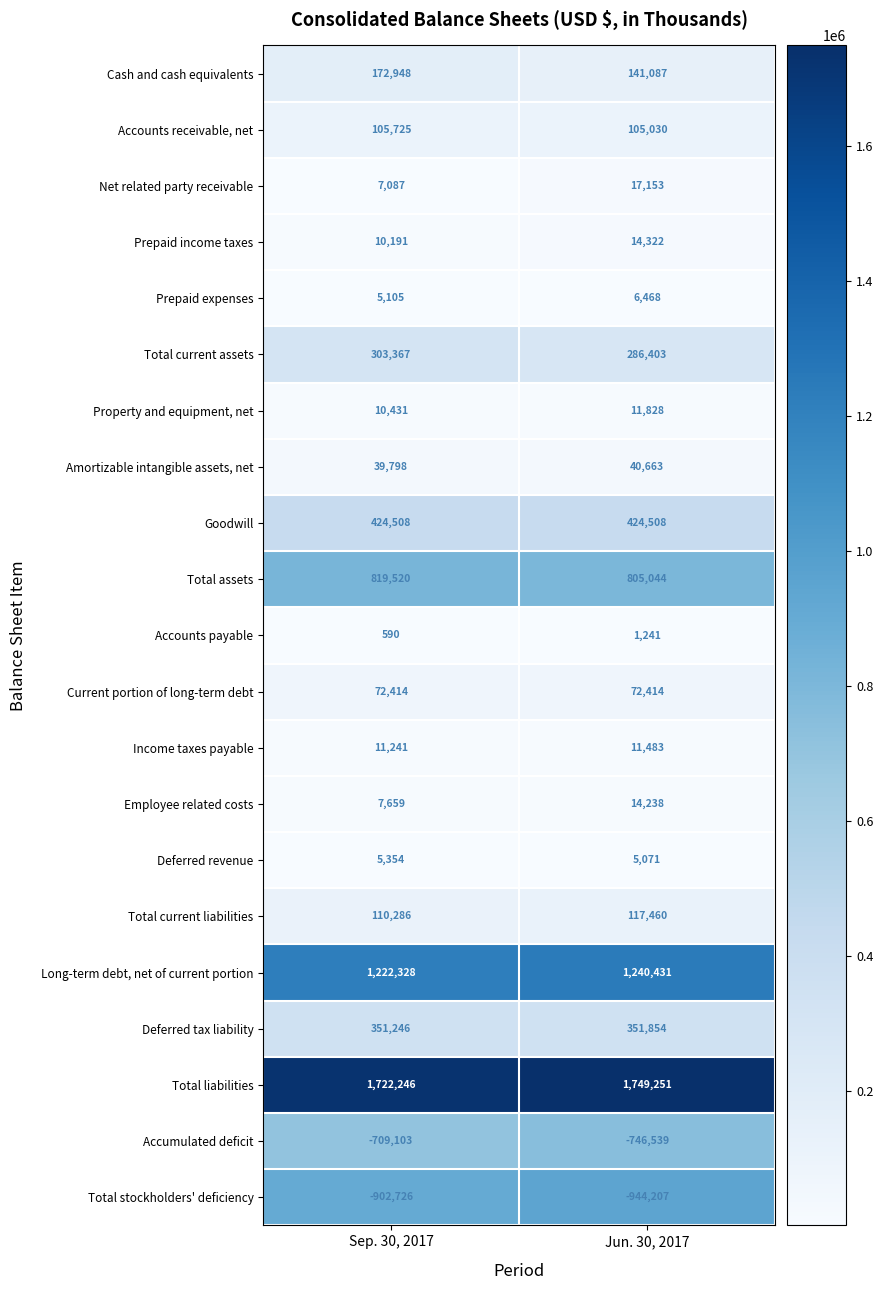

How many categories are shown in the chart?

2